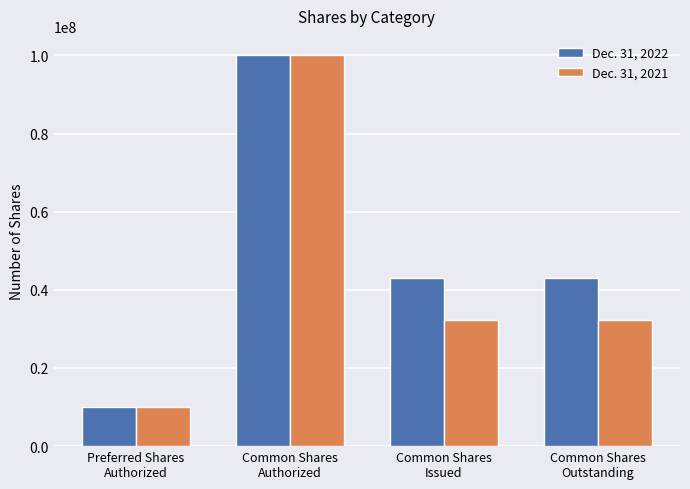

How many data points does each series have?

4